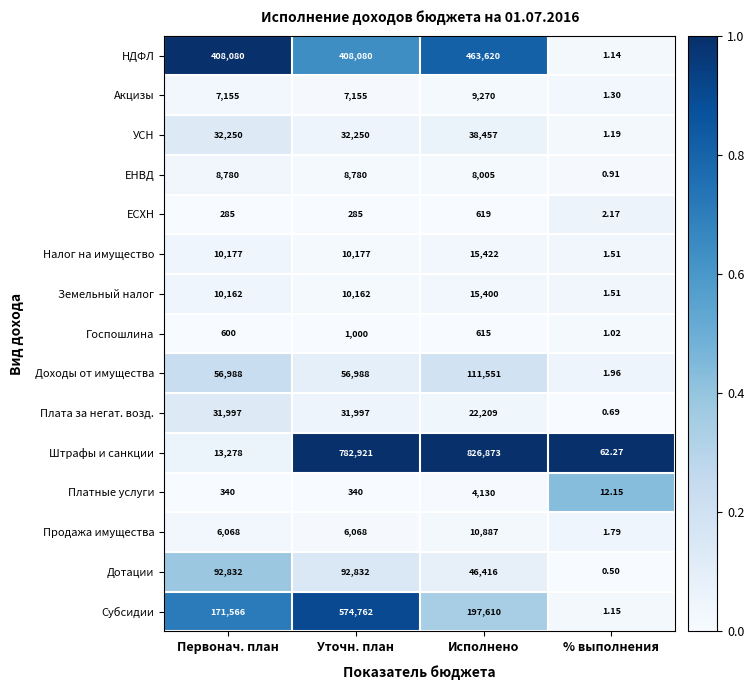

How many series are shown in this chart?

15